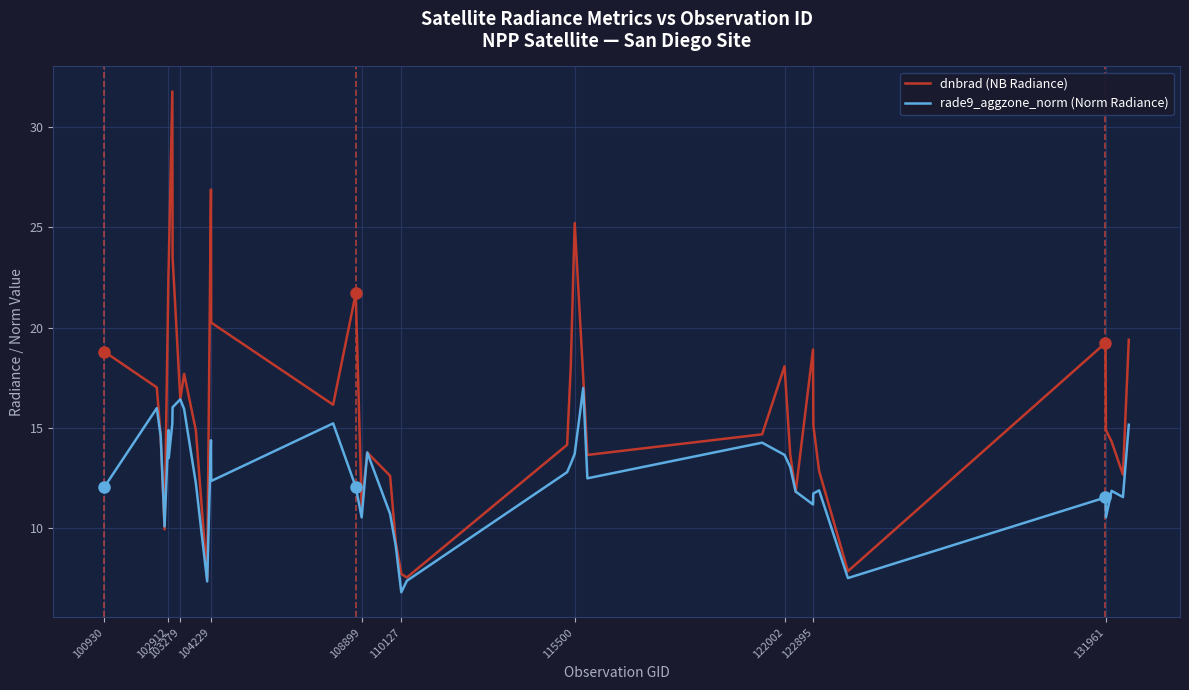

Which series has the largest total across all categories?

dnbrad (NB Radiance)